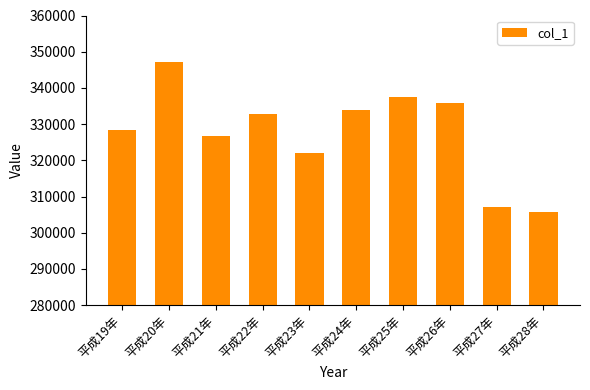

How many values are below 332800?

5